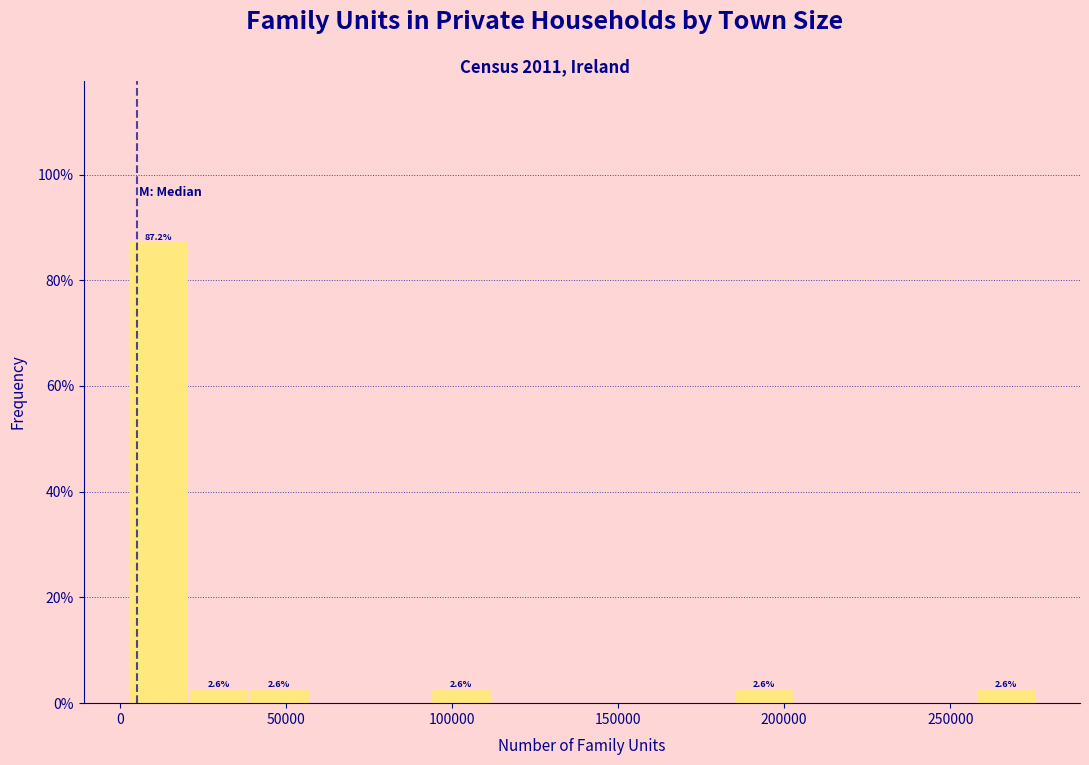

Around what value on the x-axis is the tallest bar? Give the approximate position of its centre, as read against the axis.

10000